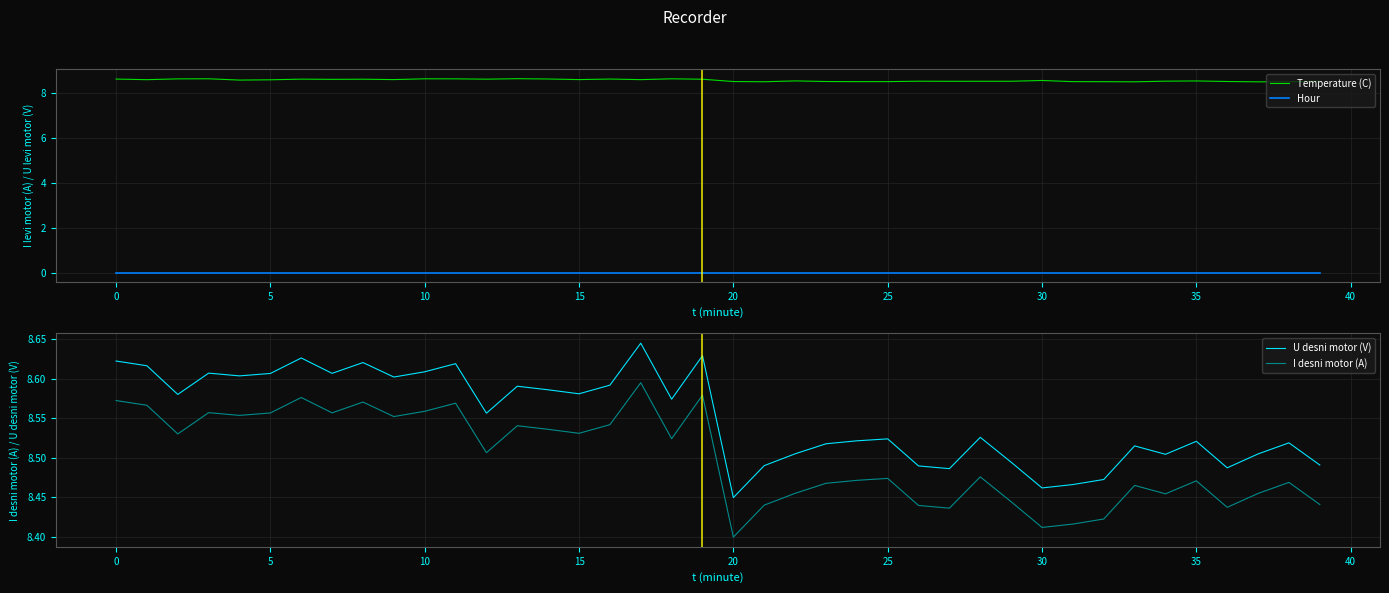

True or false: Hour and Temperature (C) cross at least once.

False